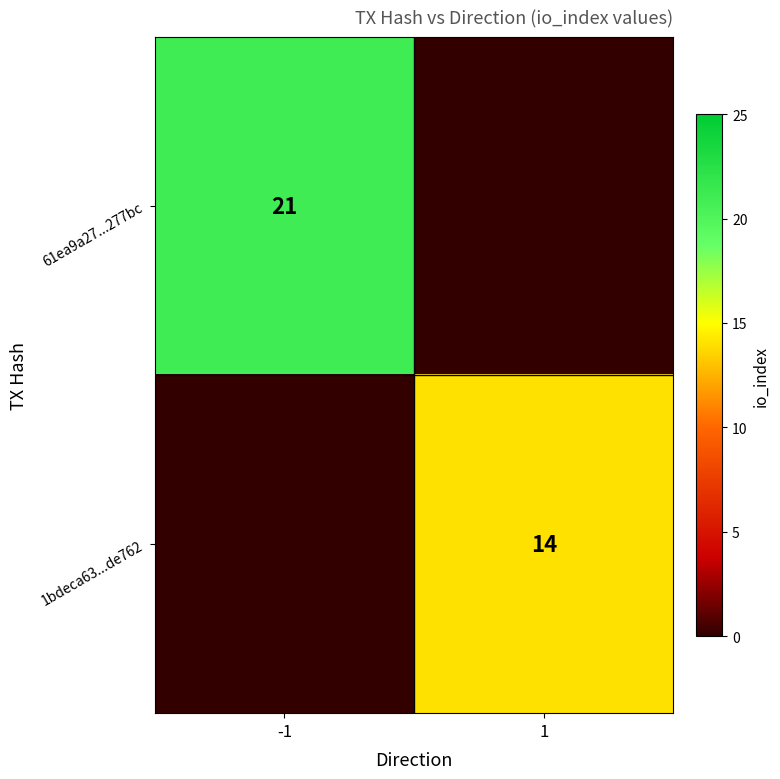

Is the value of 61ea9a27...277bc at -1 greater than the value of 1bdeca63...de762 at 1?

Yes